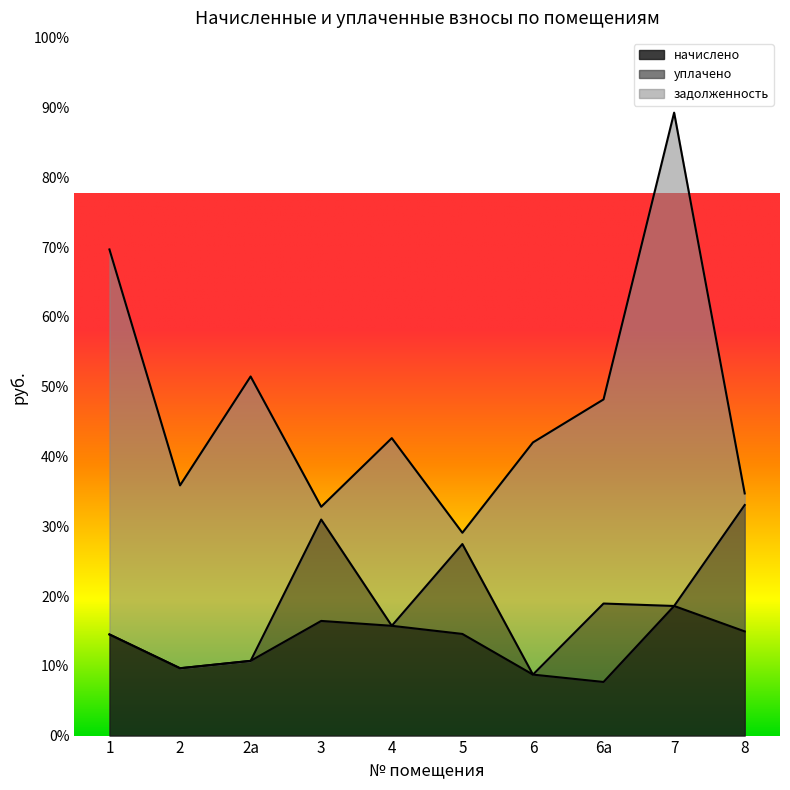

What are all the series names shown in the legend?

начислено, уплачено, задолженность